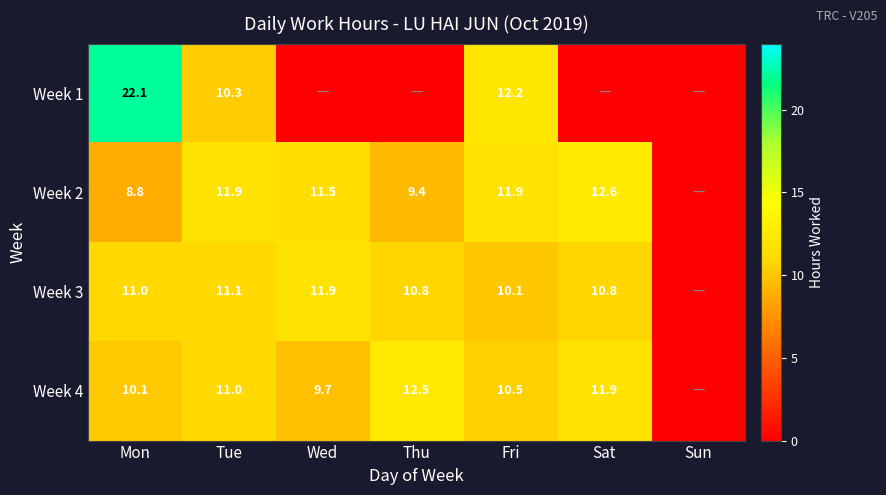

Is it true that Week 2 equals 9.4 at Thu?

True